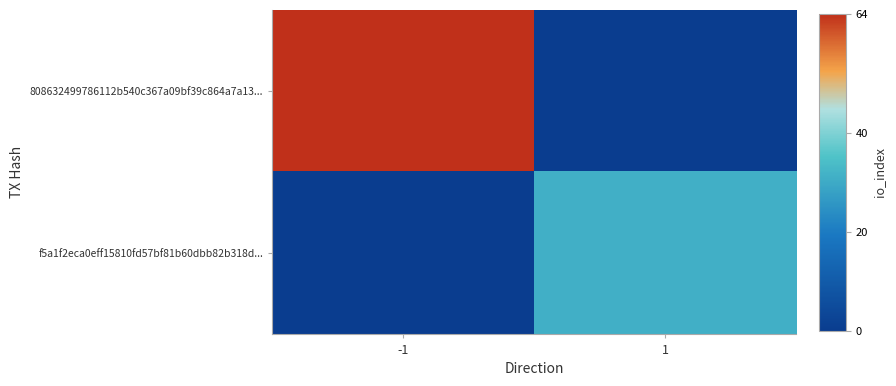

How many positive values does the f5a1f2eca0eff15810fd57bf81b60dbb82b318d... series have?

1